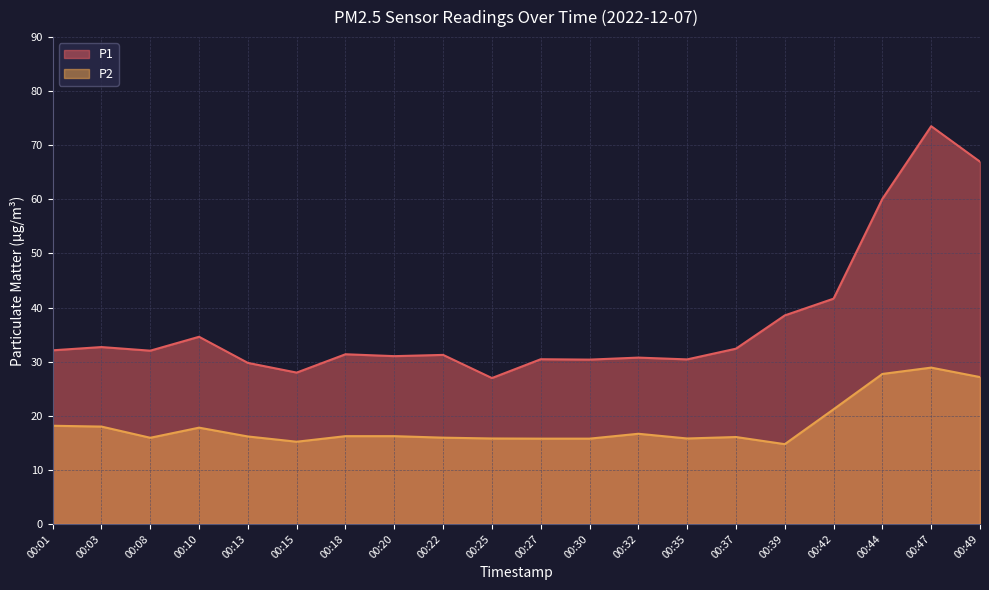

Read the P1 value at 00:35.

30.4